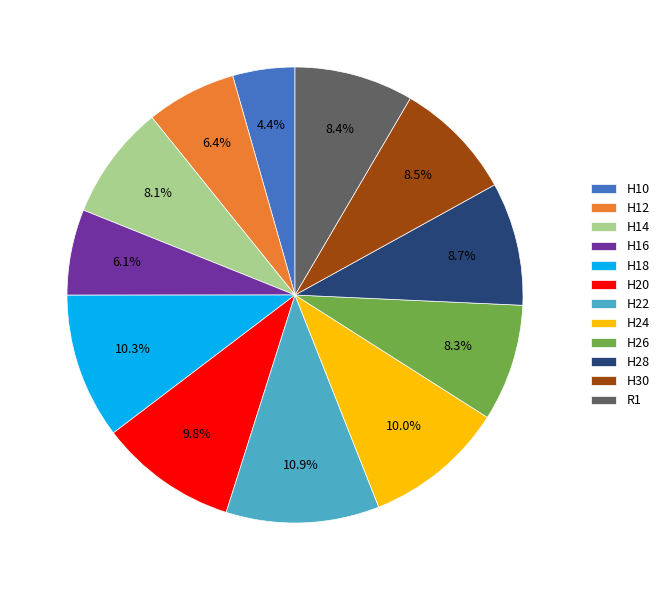

Approximately how many times larger is the value at R1 compared to H30?

1.0